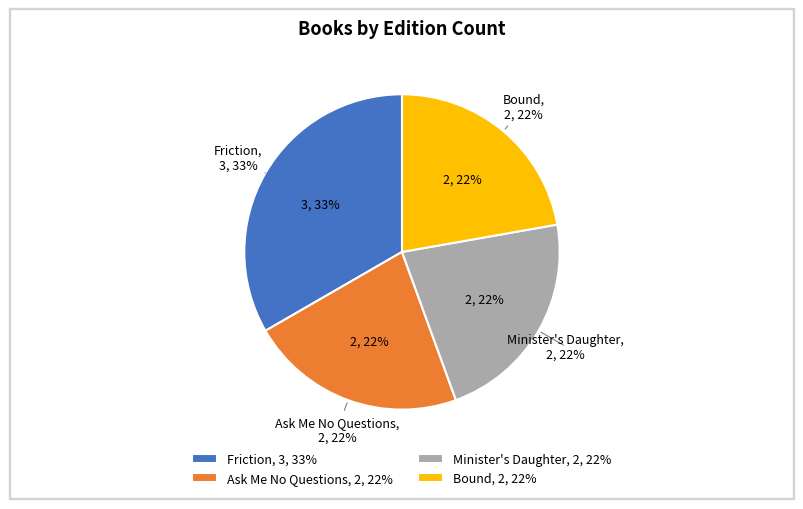

To the nearest percent, what is the average slice percentage?

25%